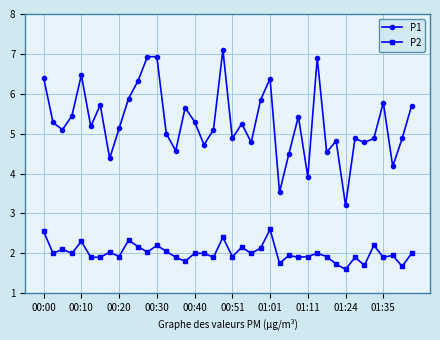

Which series has the largest range (max minus min)?

P1